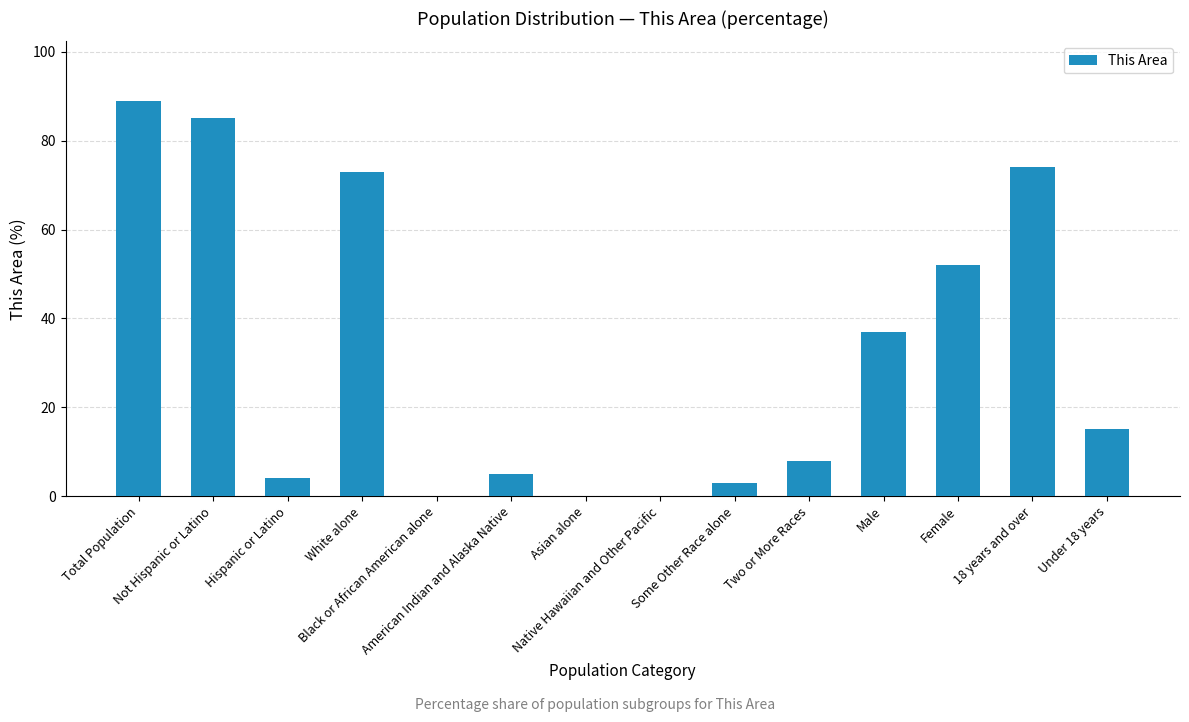

The value at Male is 37. True or false?

True